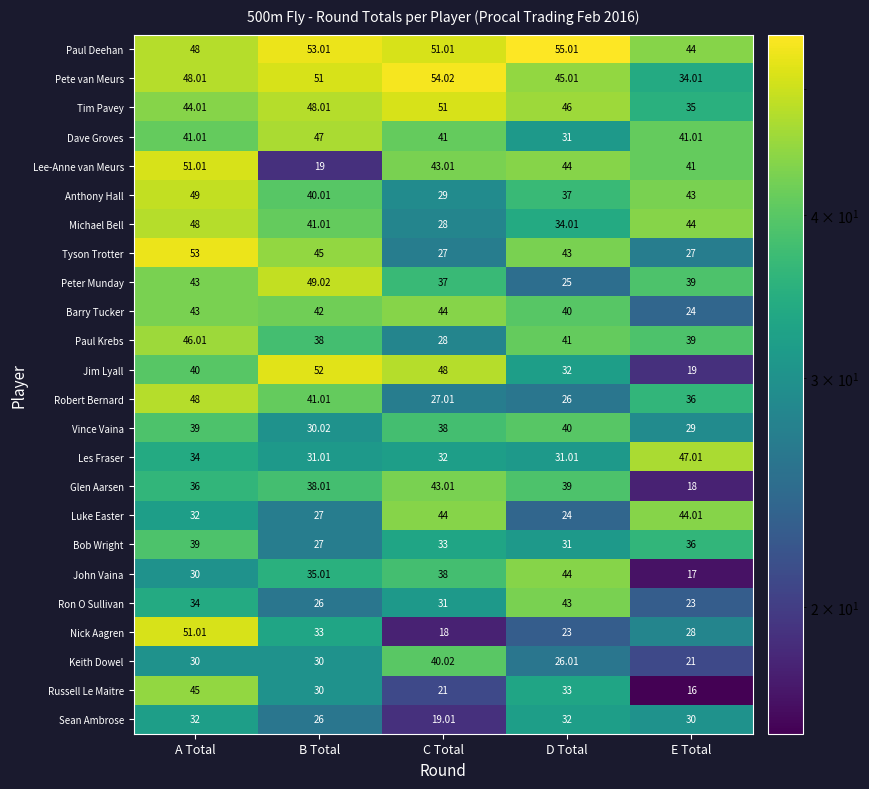

At which label does Dave Groves reach its minimum?

D Total